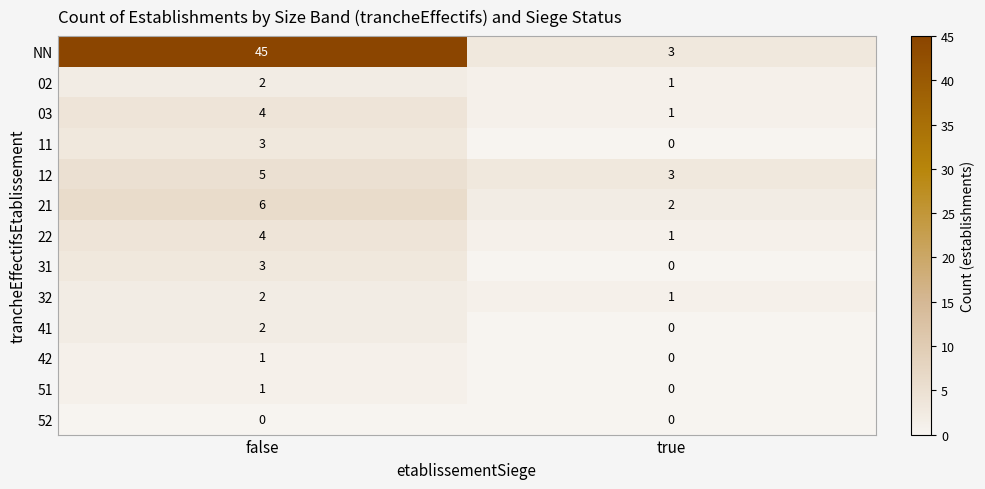

What is the average value of the NN series?

24